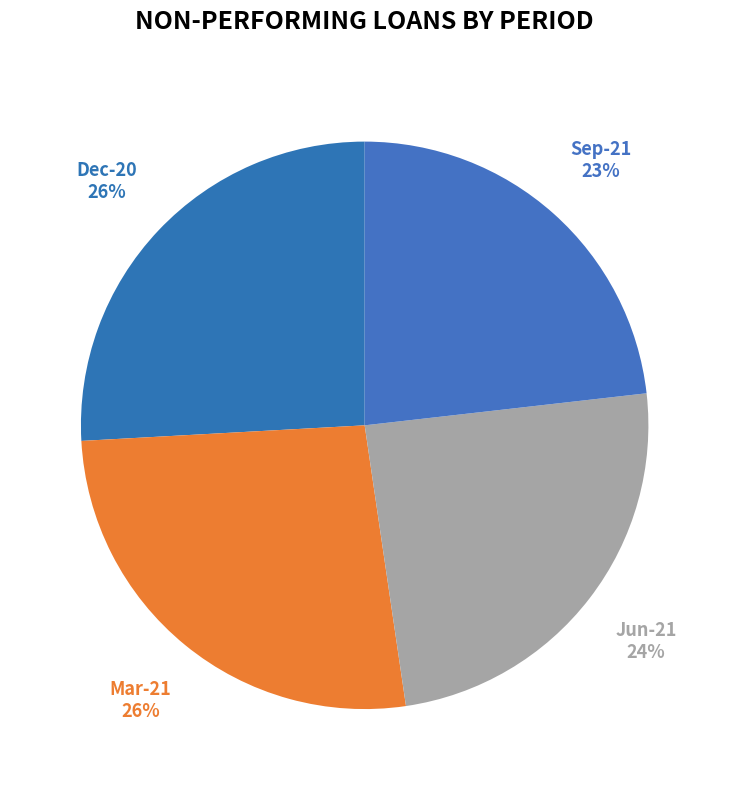

Rank the categories by value from highest to lowest.

Mar-21, Dec-20, Jun-21, Sep-21